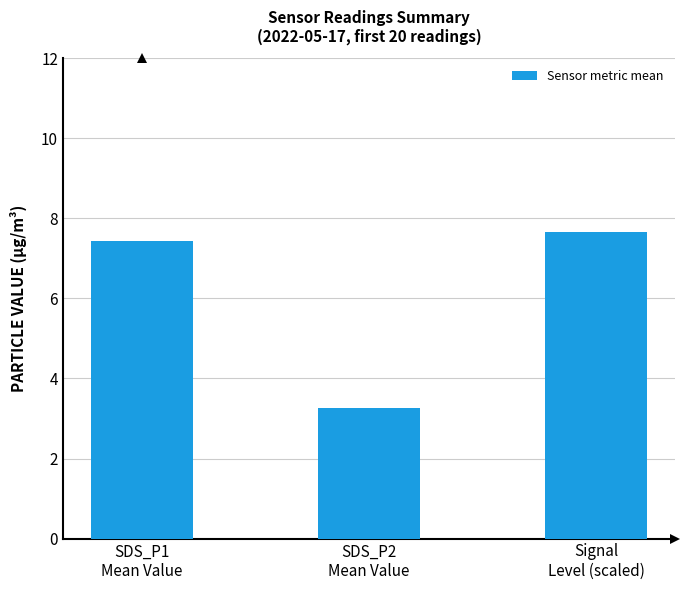

What is the minimum value shown in the chart?

3.3